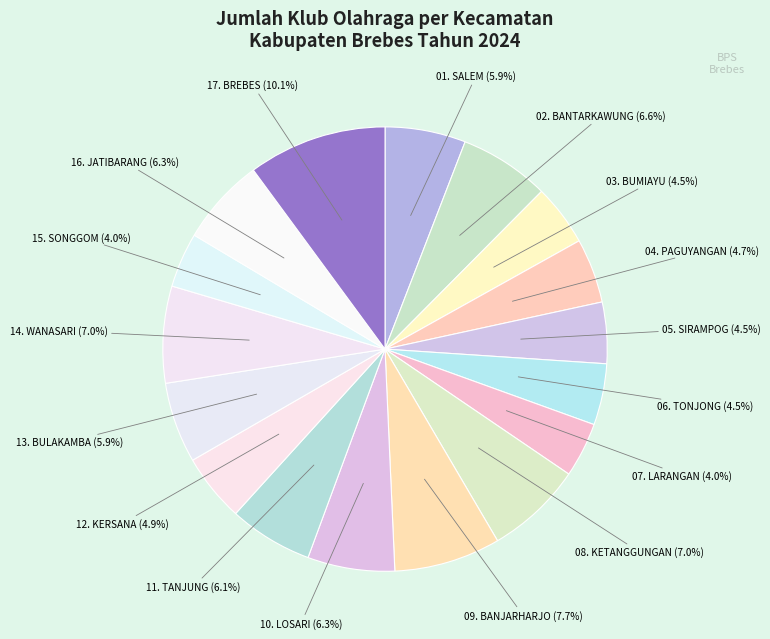

How many segments does this pie chart have?

17